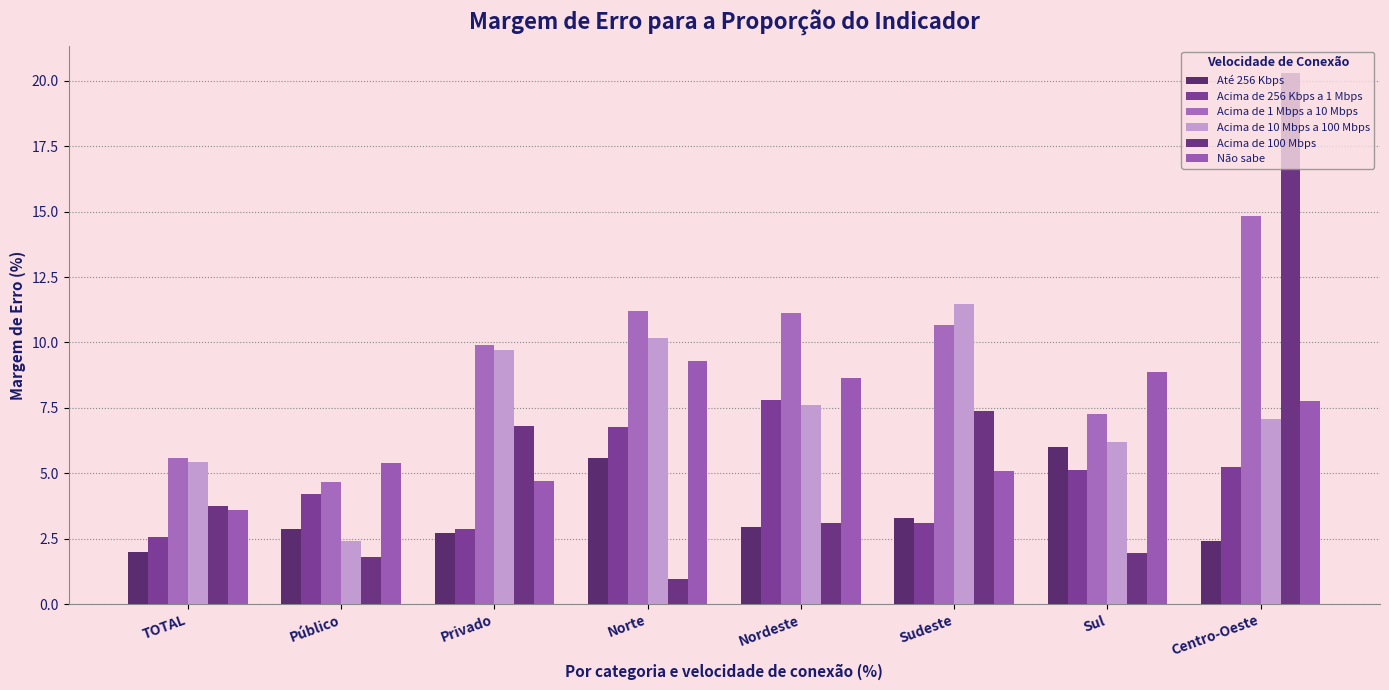

What are all the series names shown in the legend?

Até 256 Kbps, Acima de 256 Kbps a 1 Mbps, Acima de 1 Mbps a 10 Mbps, Acima de 10 Mbps a 100 Mbps, Acima de 100 Mbps, Não sabe